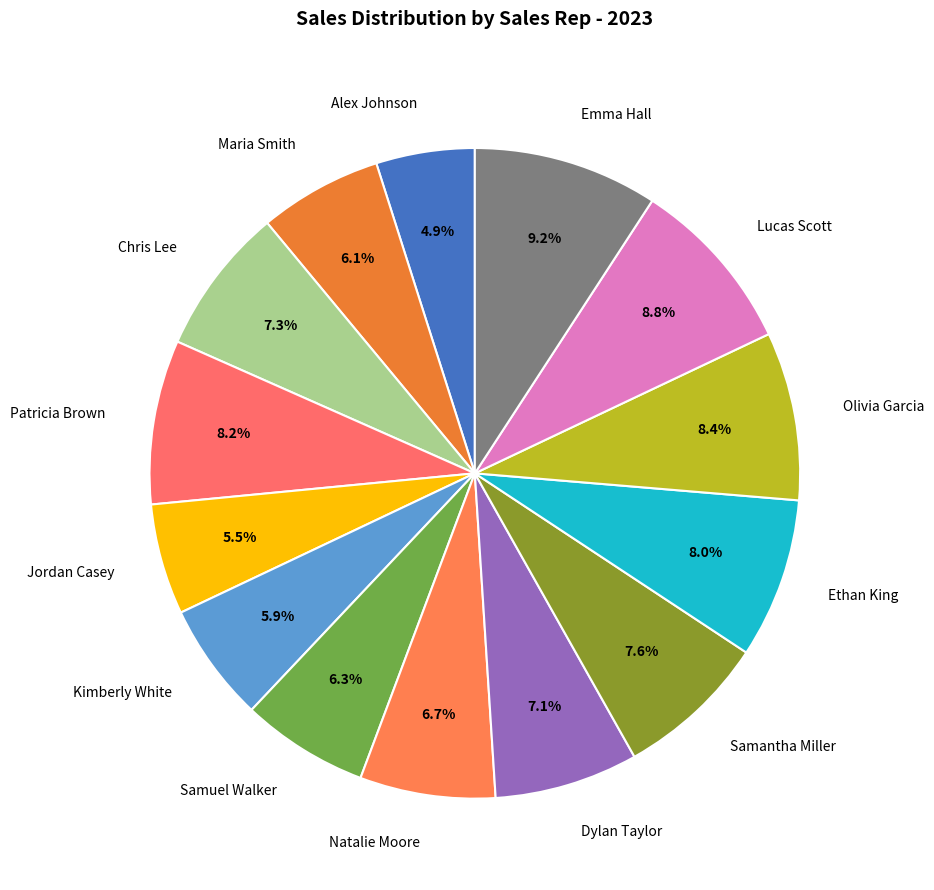

What is the smallest slice in the pie chart?

Alex Johnson